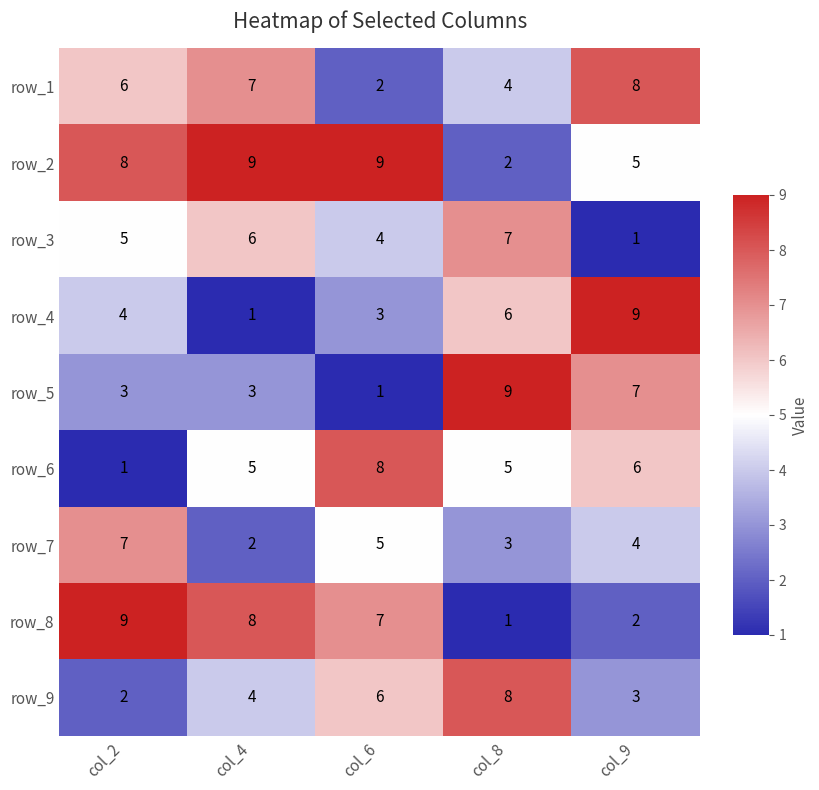

How many data points in row_7 are less than 4?

2